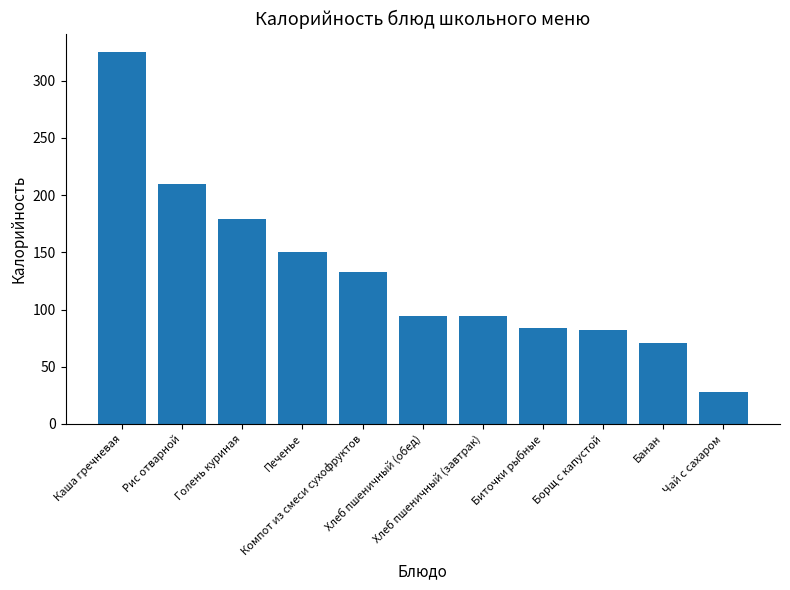

How many values are below 94?

4